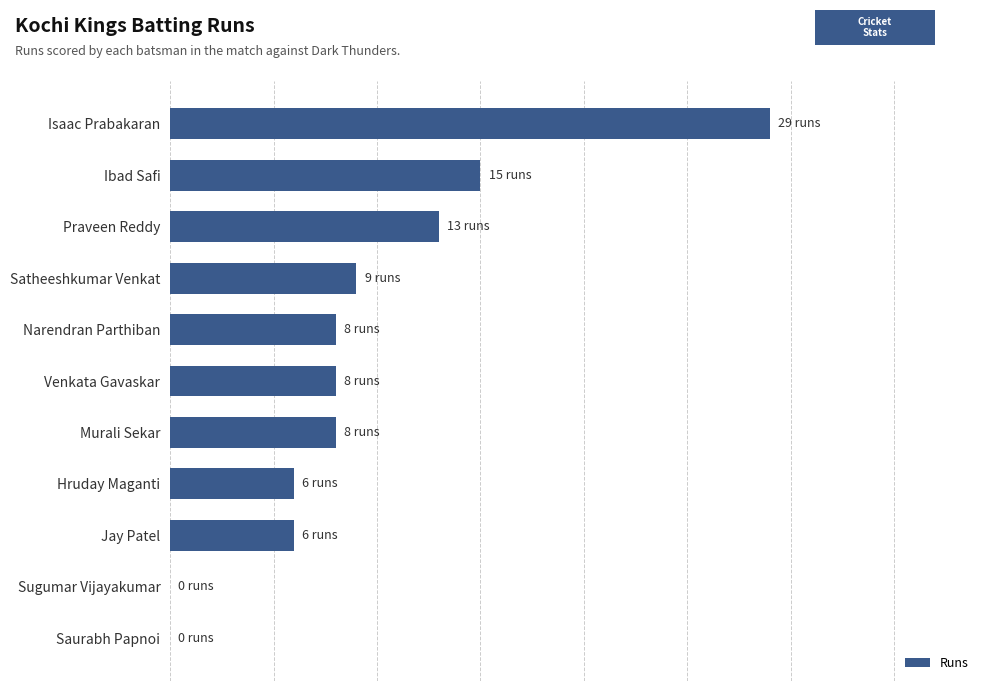

Rank the categories by value from highest to lowest.

Isaac Prabakaran, Ibad Safi, Praveen Reddy, Satheeshkumar Venkat, Murali Sekar, Venkata Gavaskar, Narendran Parthiban, Jay Patel, Hruday Maganti, Saurabh Papnoi, Sugumar Vijayakumar